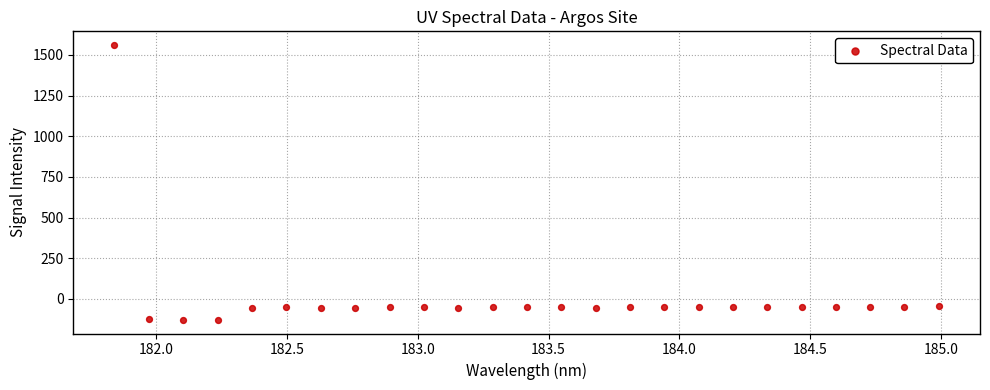

What is the range of Y values (max minus min)?

1688.8